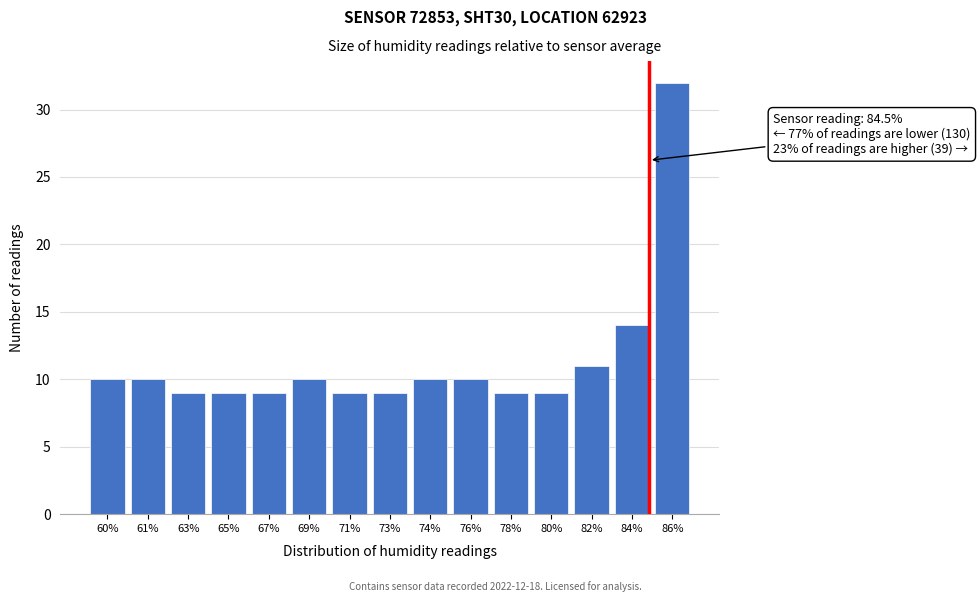

Reading left to right, extract all data points from this chart.

60%=10	61%=10	63%=9	65%=9	67%=9	69%=10	71%=9	73%=9	74%=10	76%=10	78%=9	80%=9	82%=11	84%=14	86%=32